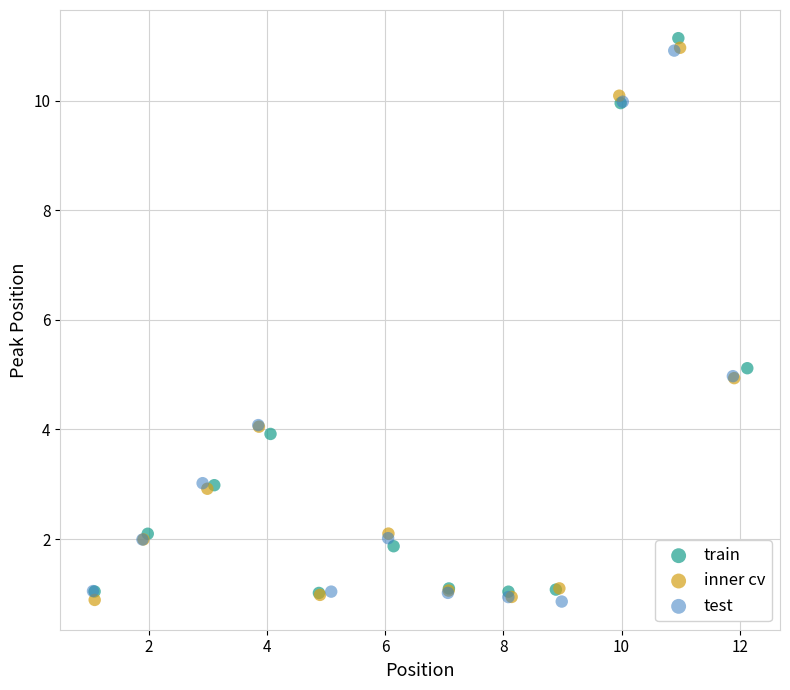

Which series has the widest spread of Y values?

train